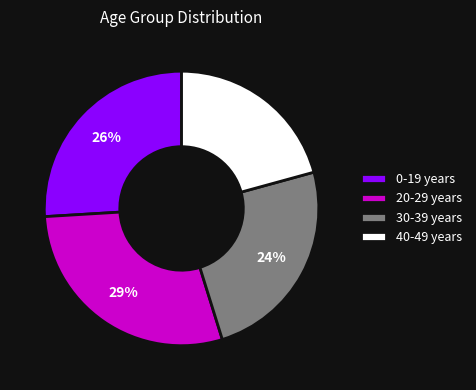

Is there any slice that represents more than half of the pie?

No